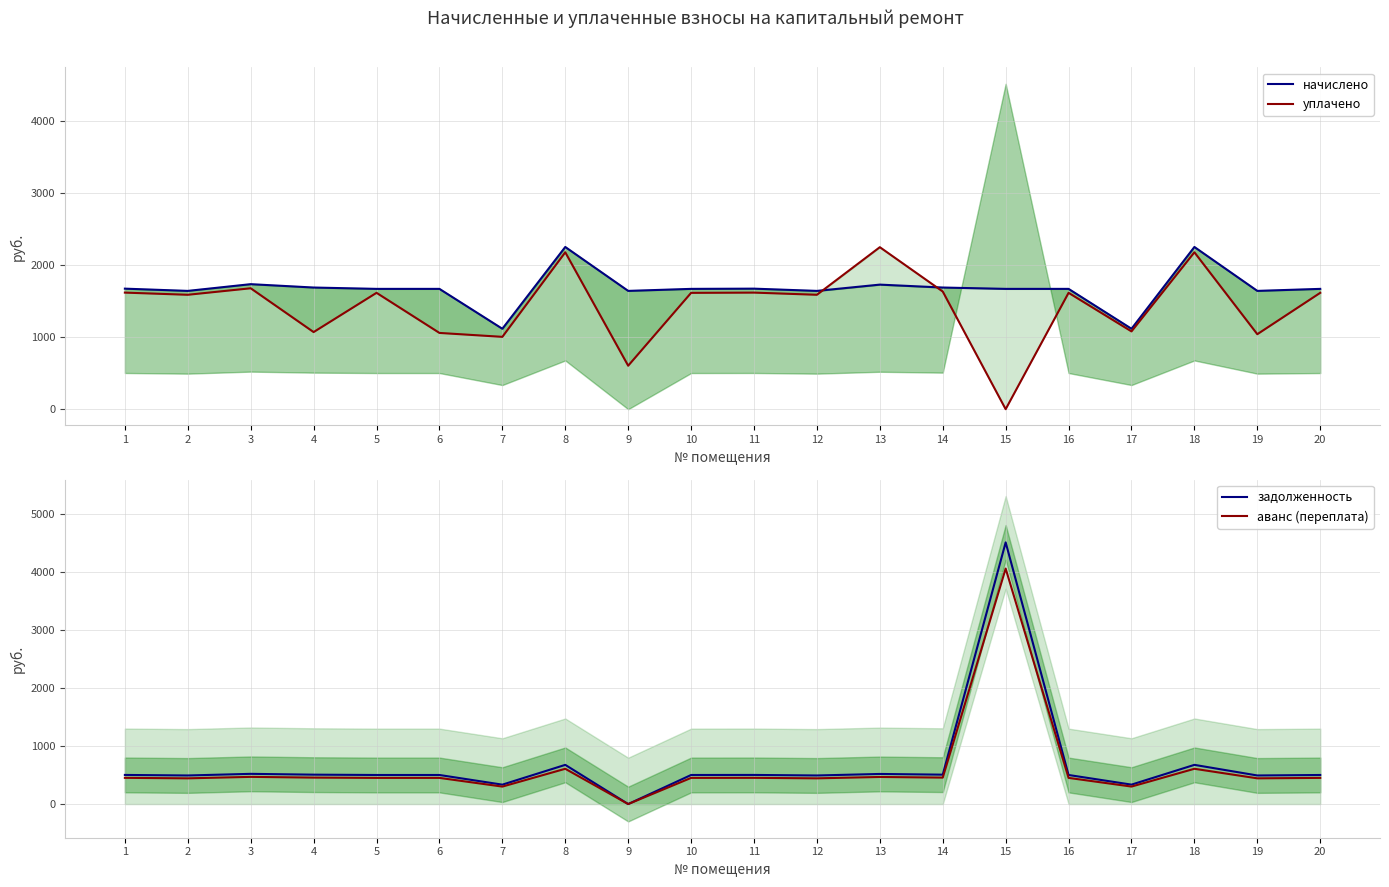

How many positive values does the аванс (переплата) series have?

19